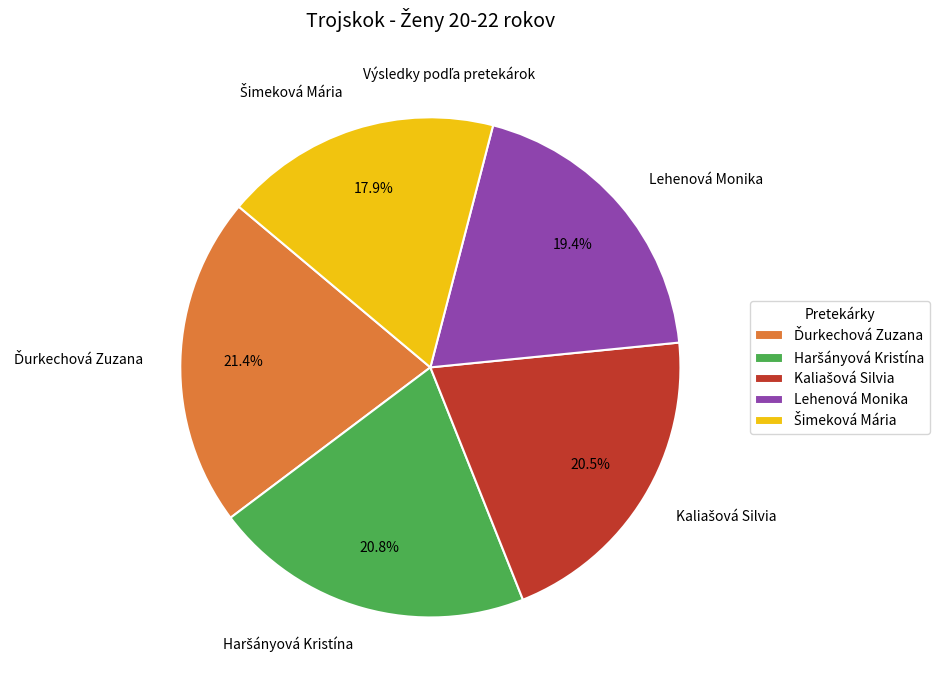

What portion of the pie excludes Lehenová Monika?

80.6%